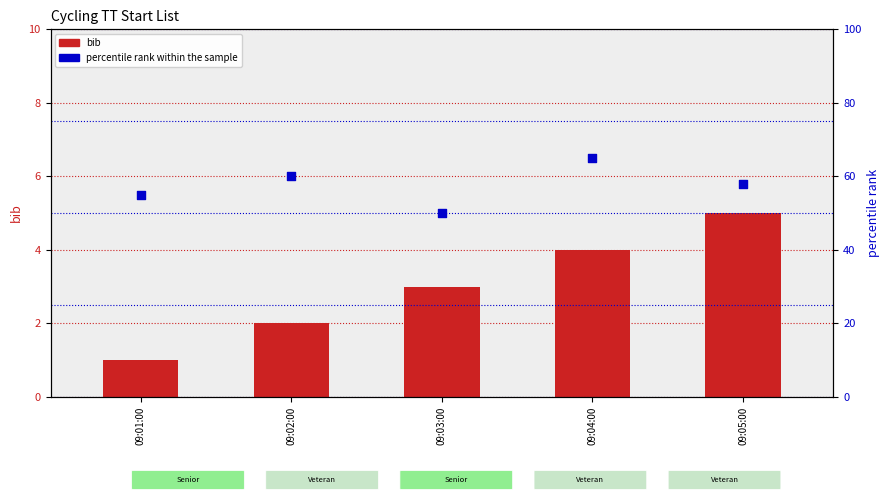

Which series reaches the minimum Y coordinate?

bib